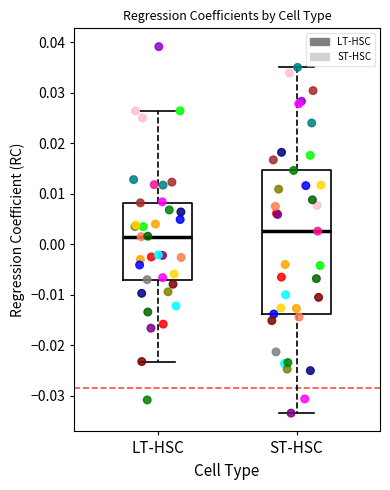

Comparing the boxes themselves (not the whiskers), which one is the tallest?

ST-HSC